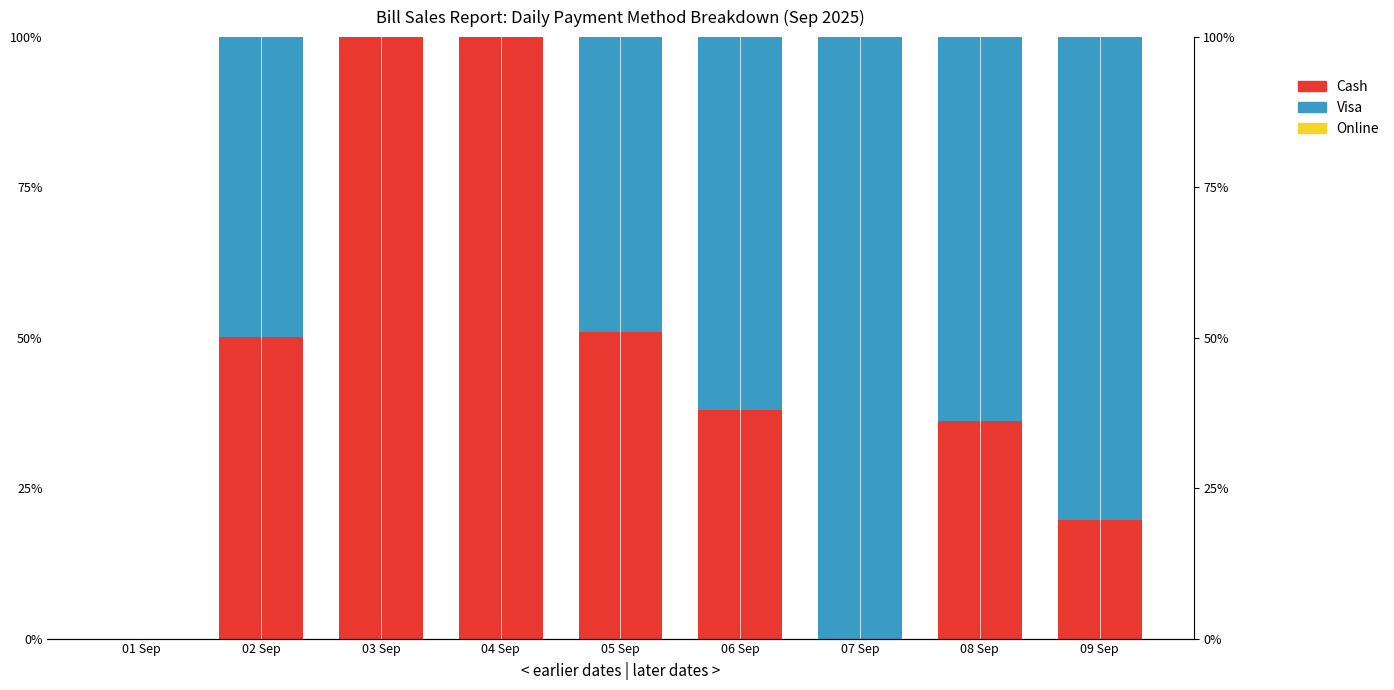

How many values in the Cash series are below 38?

4